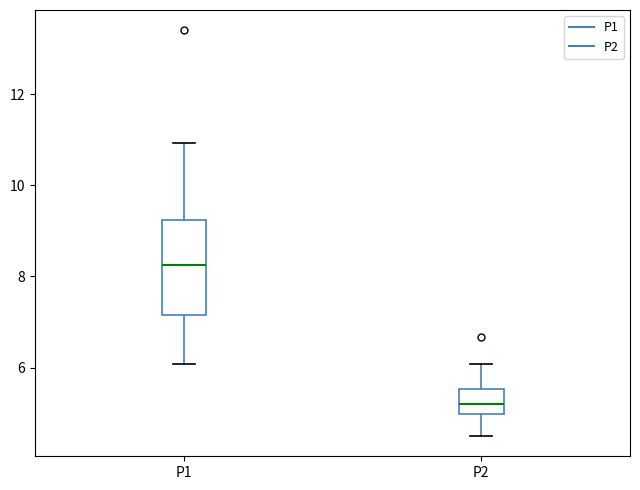

Which box is the tallest, from its lower edge to its upper edge?

P1